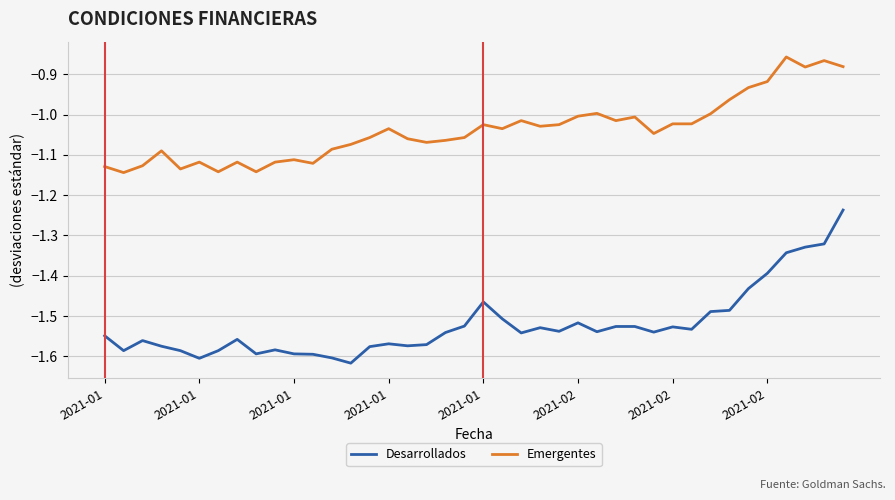

Which series has the widest spread of values?

Desarrollados